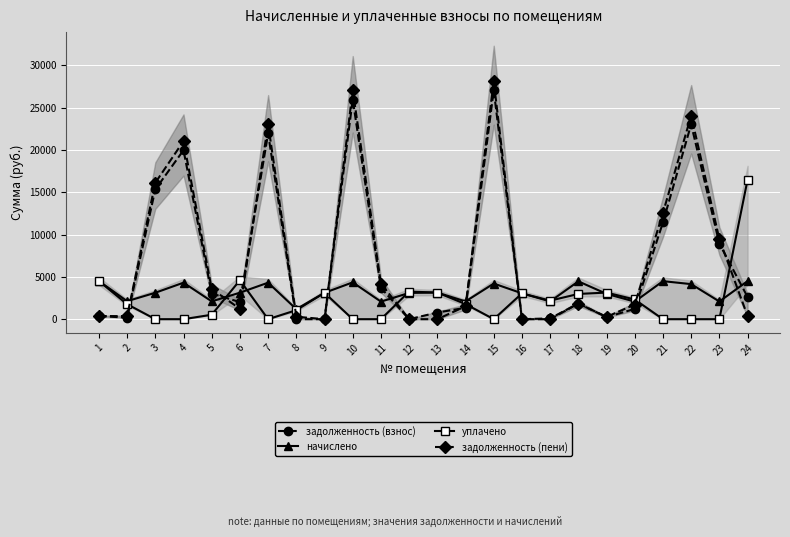

Read the начислено value at 20.

2075.8